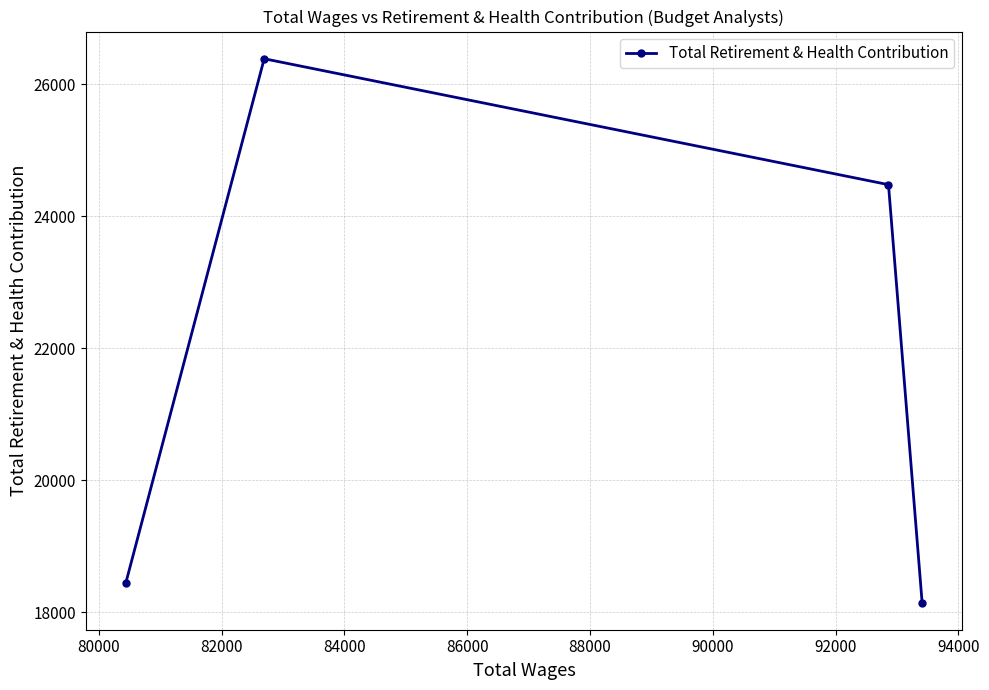

What is the difference between the maximum and second lowest values?

7948